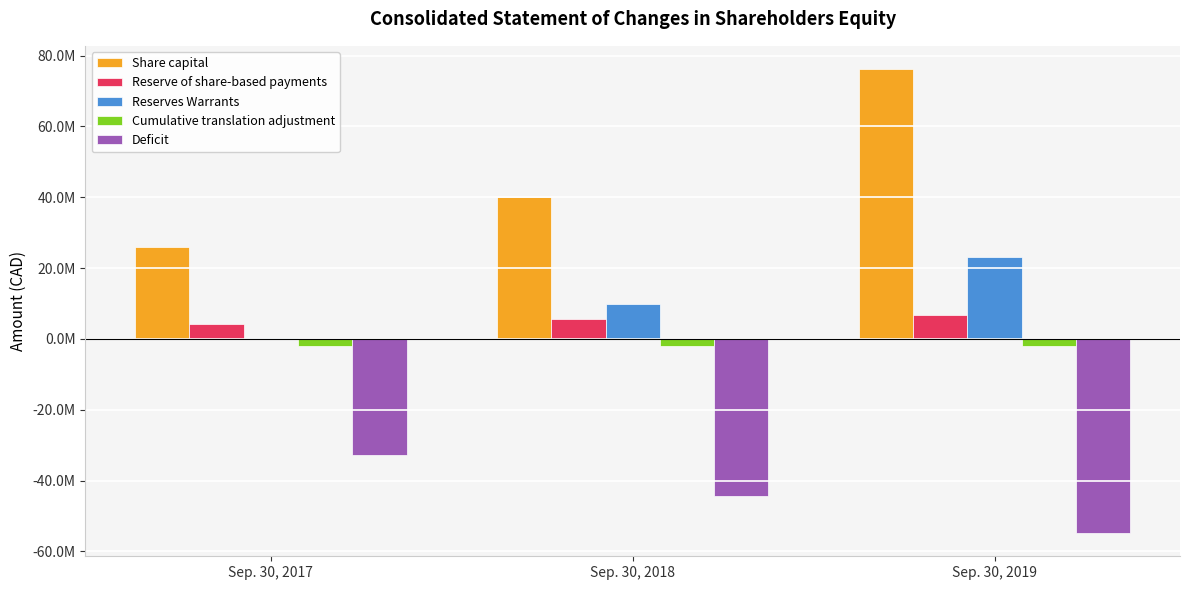

Reading left to right, extract all data points from this chart.

Share capital: Sep. 30, 2017=25980117	Sep. 30, 2018=40205997	Sep. 30, 2019=76212154
Reserve of share-based payments: Sep. 30, 2017=4252712	Sep. 30, 2018=5654126	Sep. 30, 2019=6800833
Reserves Warrants: Sep. 30, 2017=309293	Sep. 30, 2018=9737514	Sep. 30, 2019=23055344
Cumulative translation adjustment: Sep. 30, 2017=-2076479	Sep. 30, 2018=-2076479	Sep. 30, 2019=-2076479
Deficit: Sep. 30, 2017=-32739646	Sep. 30, 2018=-44369086	Sep. 30, 2019=-54810951